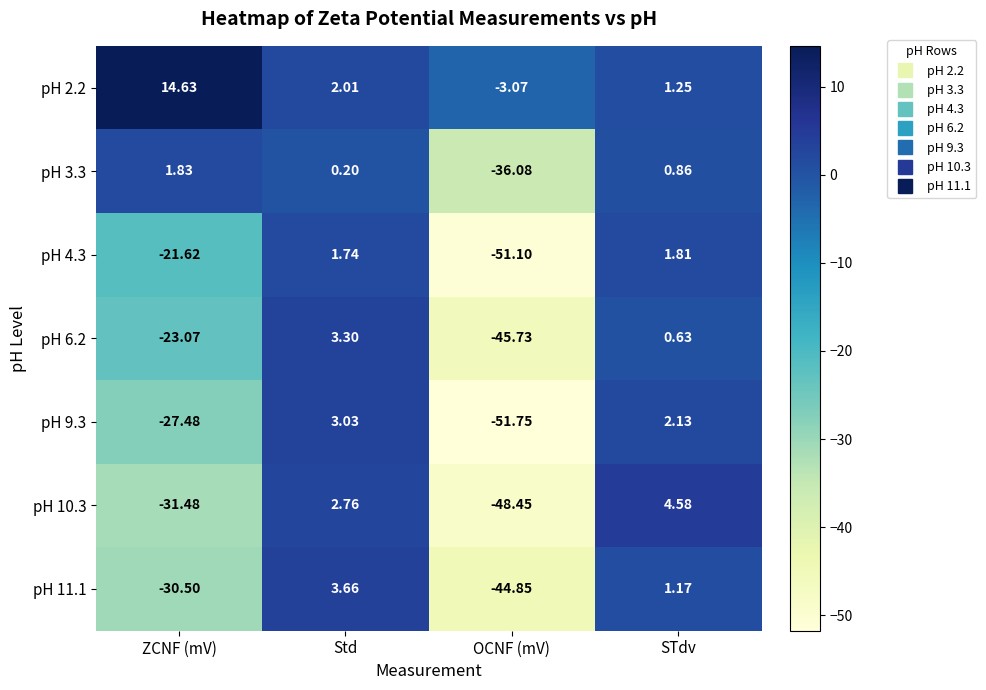

Is the value of pH 3.3 at OCNF (mV) greater than the value of pH 9.3 at ZCNF (mV)?

No